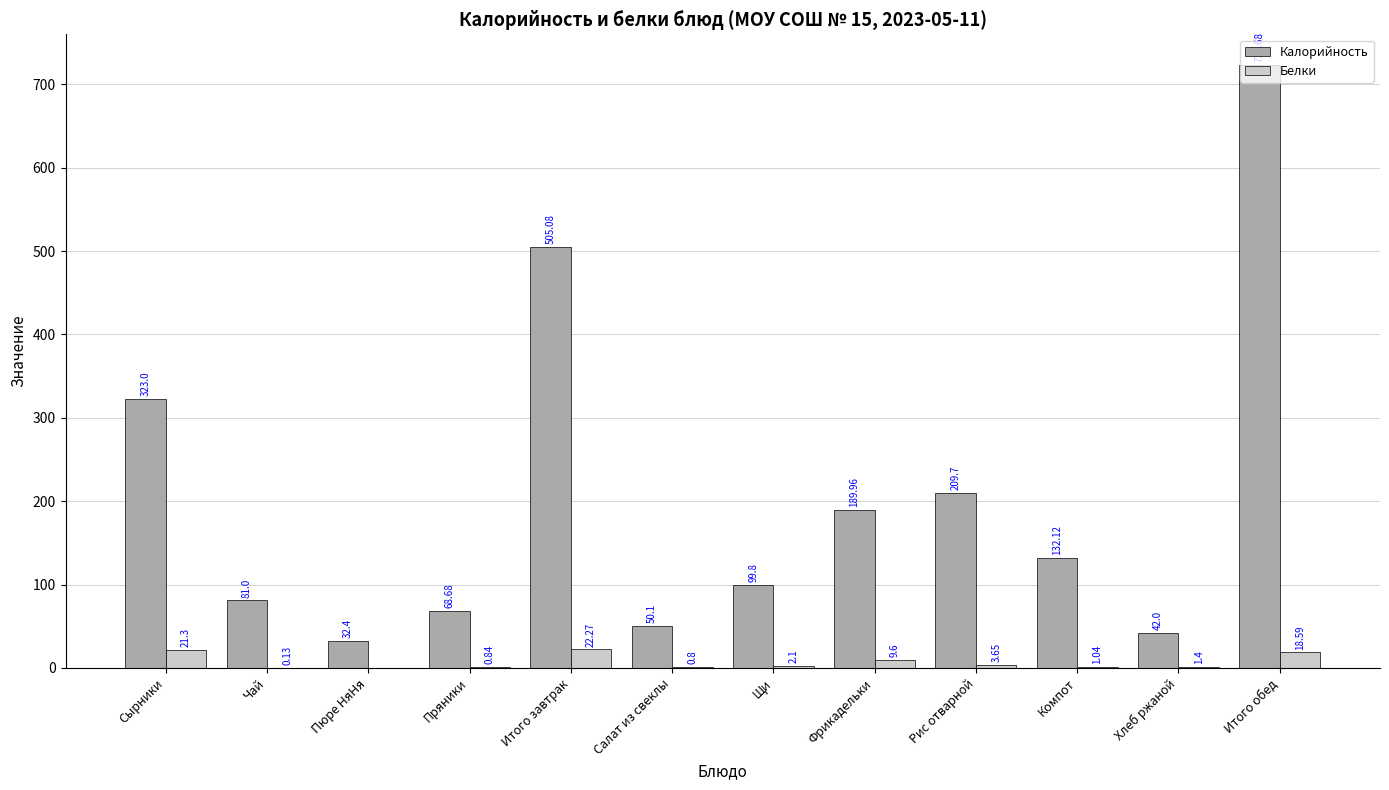

What is the sum of the Калорийность values at Щи and Сырники?

422.8